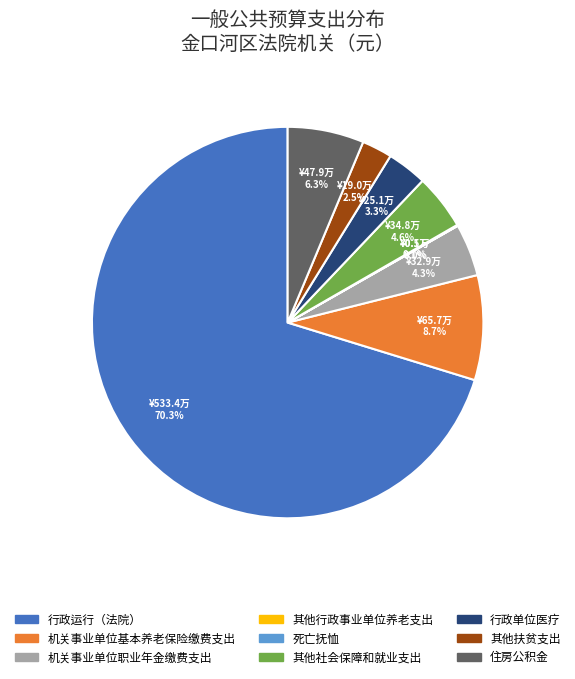

To the nearest percent, what is the difference between the largest and smallest slice percentages?

70%